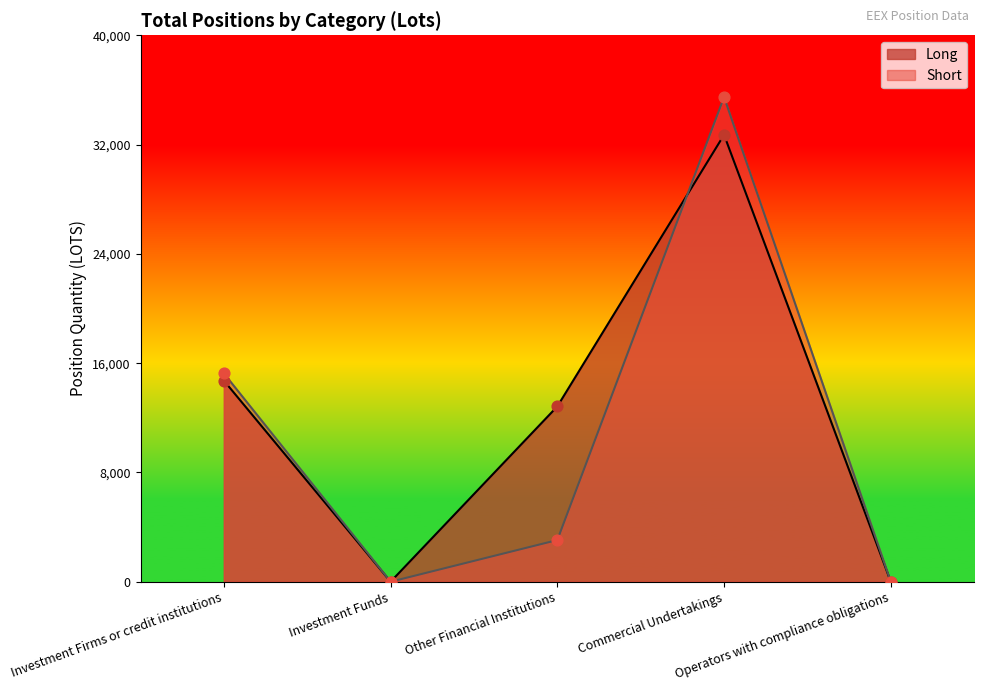

Which series reaches the maximum Y coordinate?

Short